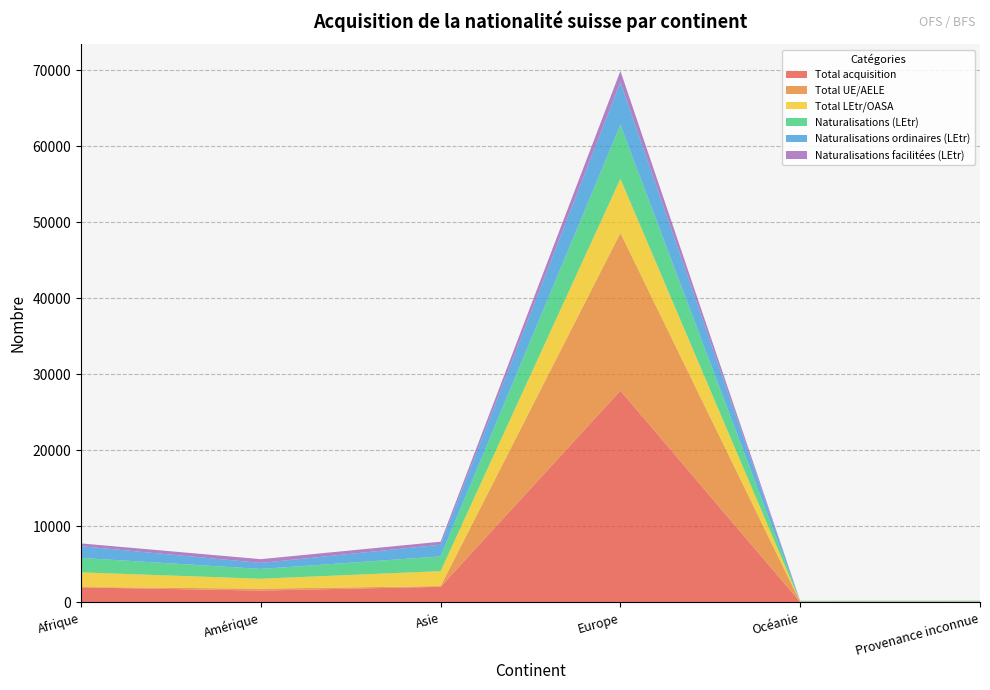

Reading right to left, what are all the values shown in this chart?

Total acquisition: Provenance inconnue=58	Océanie=58	Europe=27847	Asie=2058	Amérique=1558	Afrique=1975
Total UE/AELE: Provenance inconnue=2	Océanie=11	Europe=20732	Asie=89	Amérique=250	Afrique=57
Total LEtr/OASA: Provenance inconnue=56	Océanie=47	Europe=7115	Asie=1969	Amérique=1308	Afrique=1918
Naturalisations (LEtr): Provenance inconnue=56	Océanie=47	Europe=7095	Asie=1934	Amérique=1286	Afrique=1905
Naturalisations ordinaires (LEtr): Provenance inconnue=21	Océanie=29	Europe=5629	Asie=1538	Amérique=791	Afrique=1534
Naturalisations facilitées (LEtr): Provenance inconnue=28	Océanie=18	Europe=1466	Asie=396	Amérique=495	Afrique=370